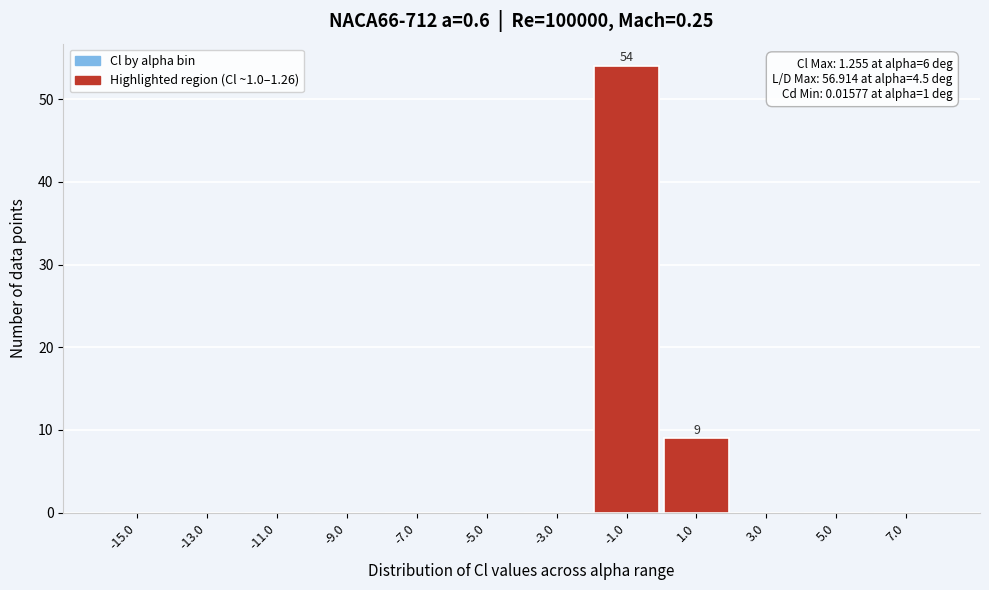

Reading left to right, list all the values displayed in this chart.

-15.0=0	-13.0=0	-11.0=0	-9.0=0	-7.0=0	-5.0=0	-3.0=0	-1.0=54	1.0=9	3.0=0	5.0=0	7.0=0